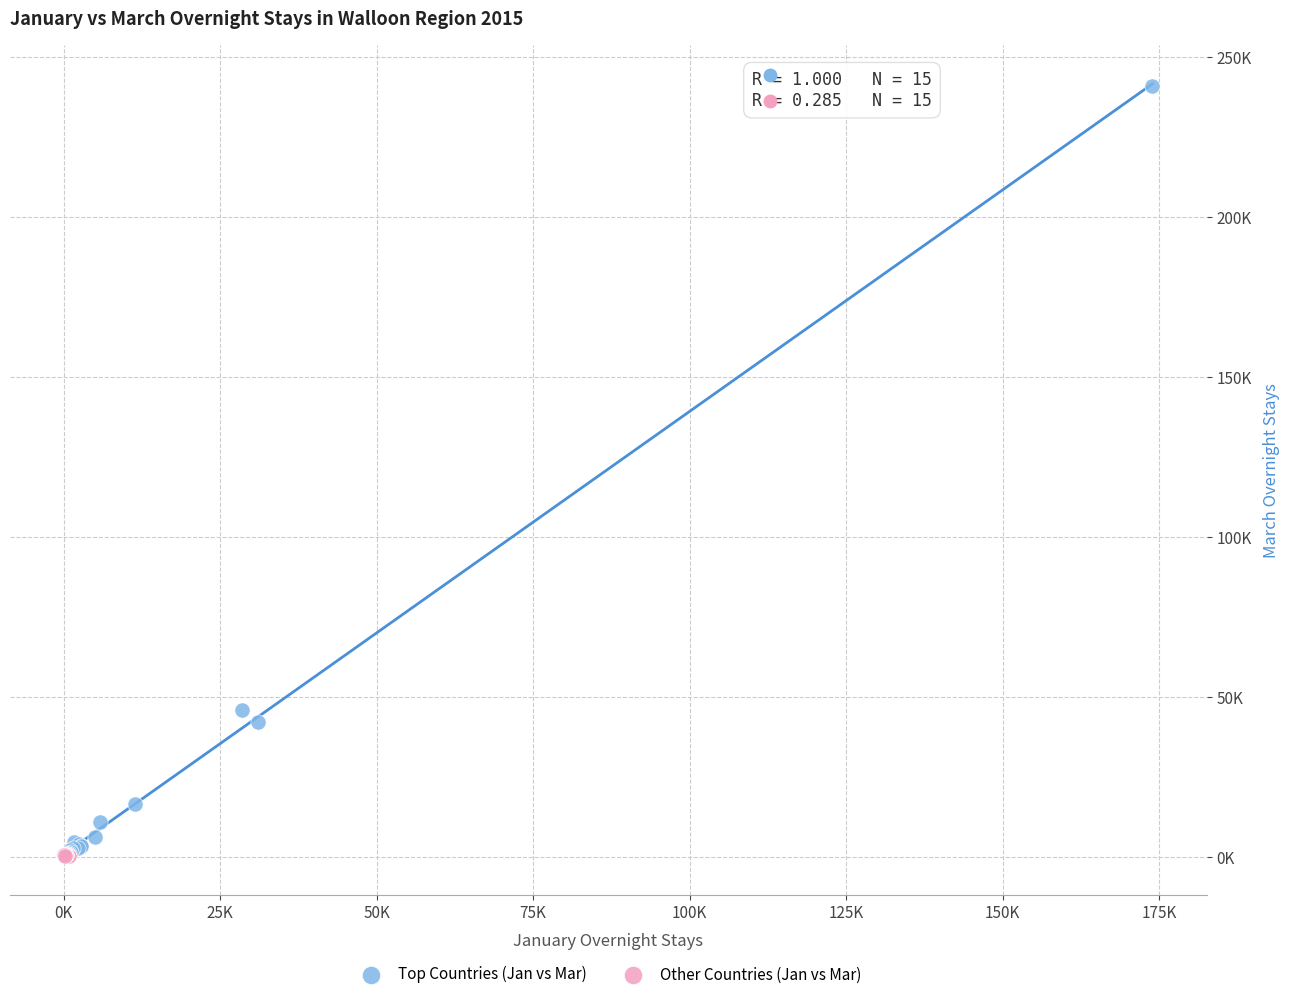

What are all the series names shown in the legend?

Top Countries (Jan vs Mar), Other Countries (Jan vs Mar)